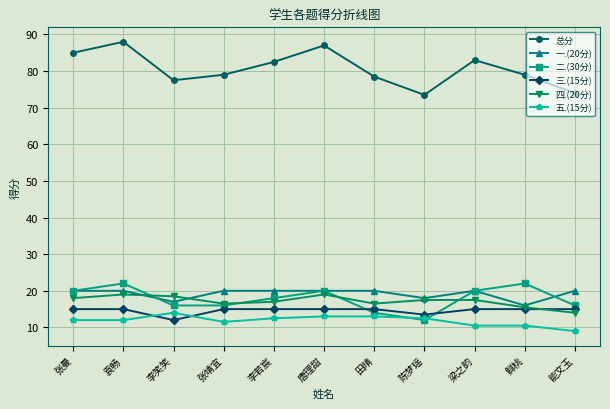

What is the minimum value for 一.(20分)?

16.0